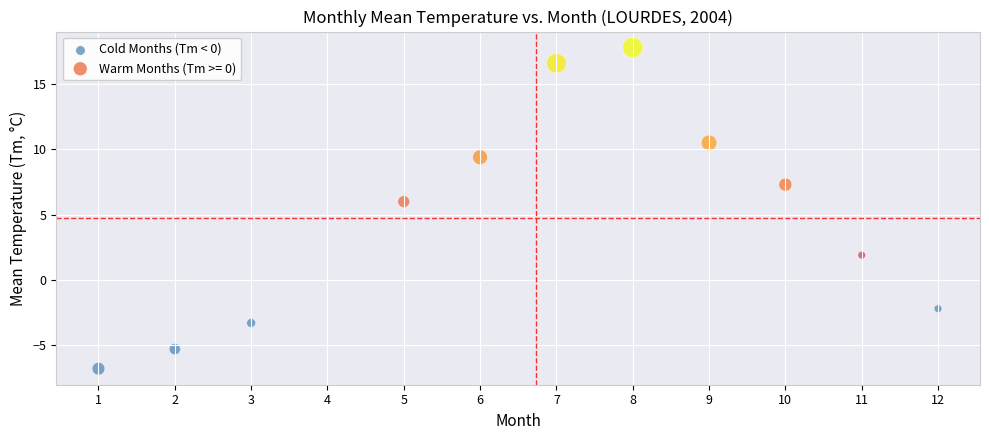

Which series contains the highest Y value?

Warm Months (Tm >= 0)